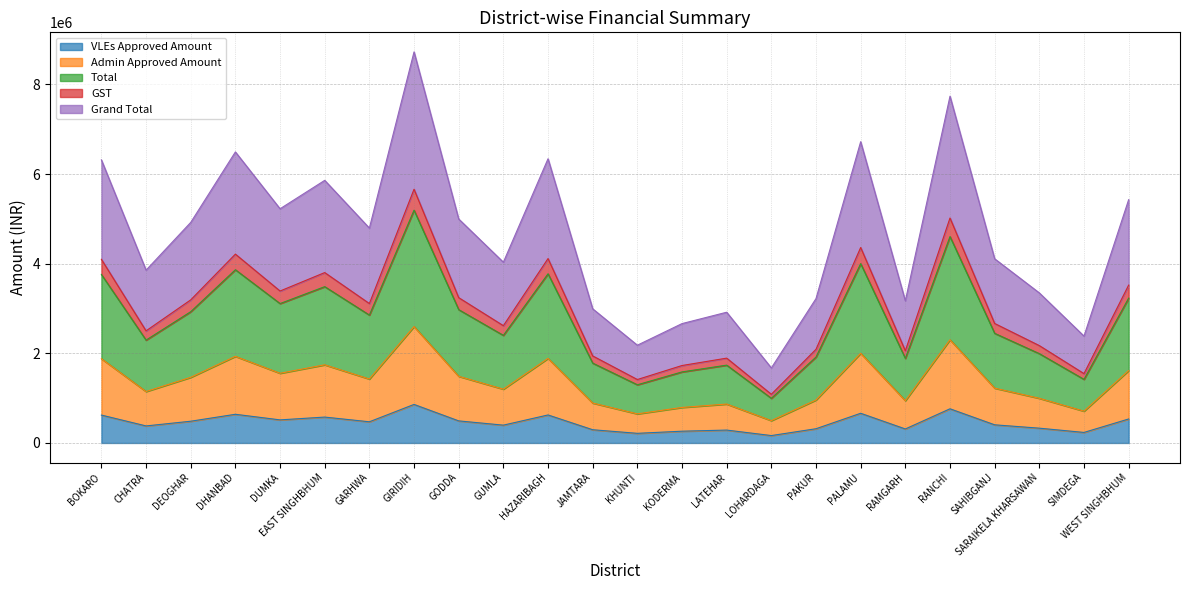

What is the minimum value for Grand Total?

1674288